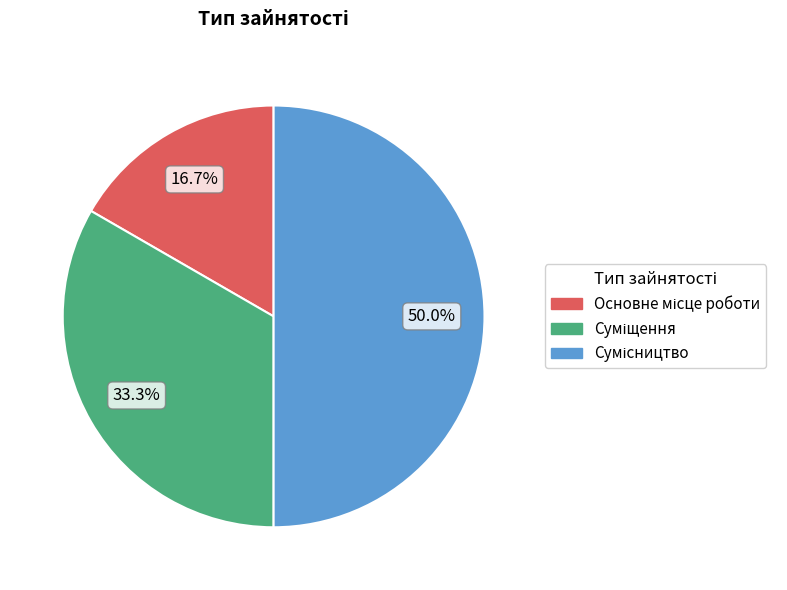

What portion of the pie excludes Суміщення?

66.7%